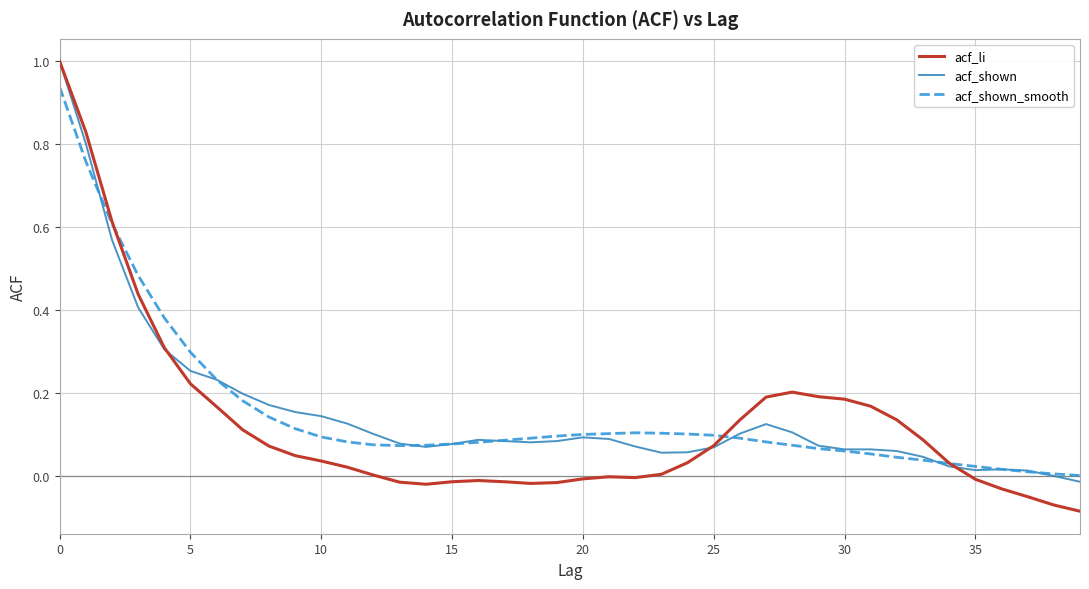

After their last crossing, which series has the higher values: acf_shown or acf_shown_smooth?

acf_shown_smooth